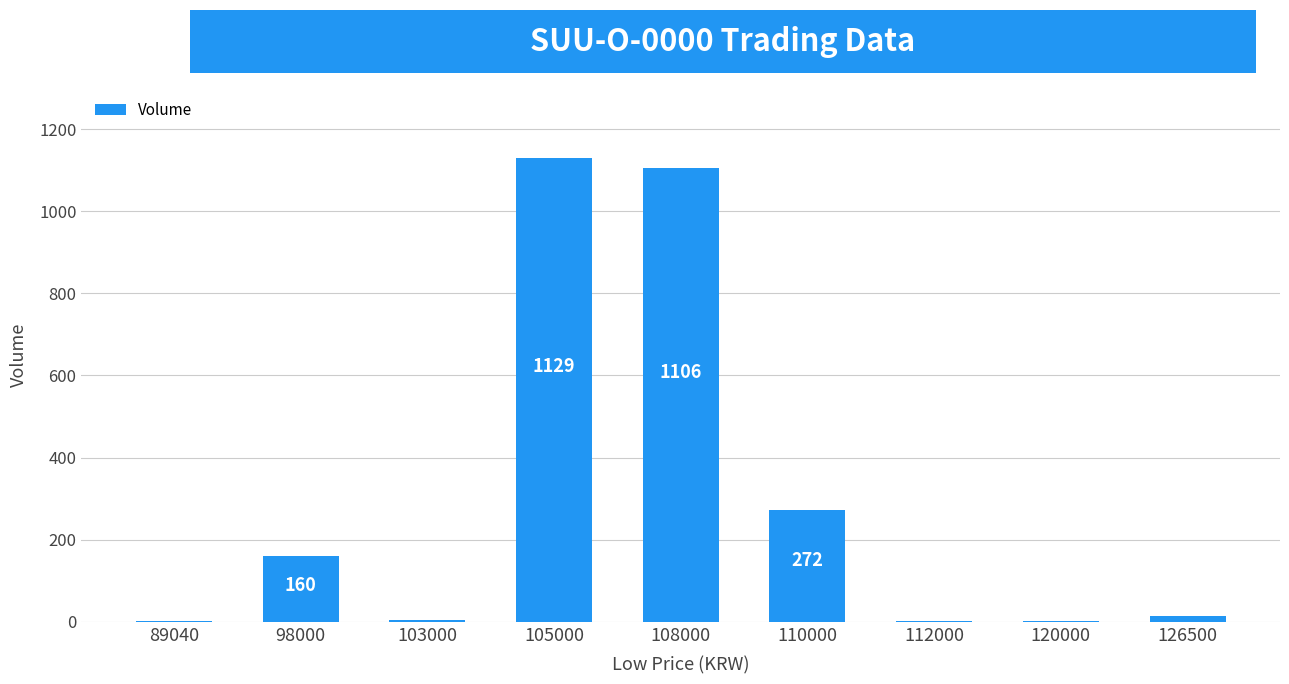

Between 110000 and 105000, which is larger?

105000